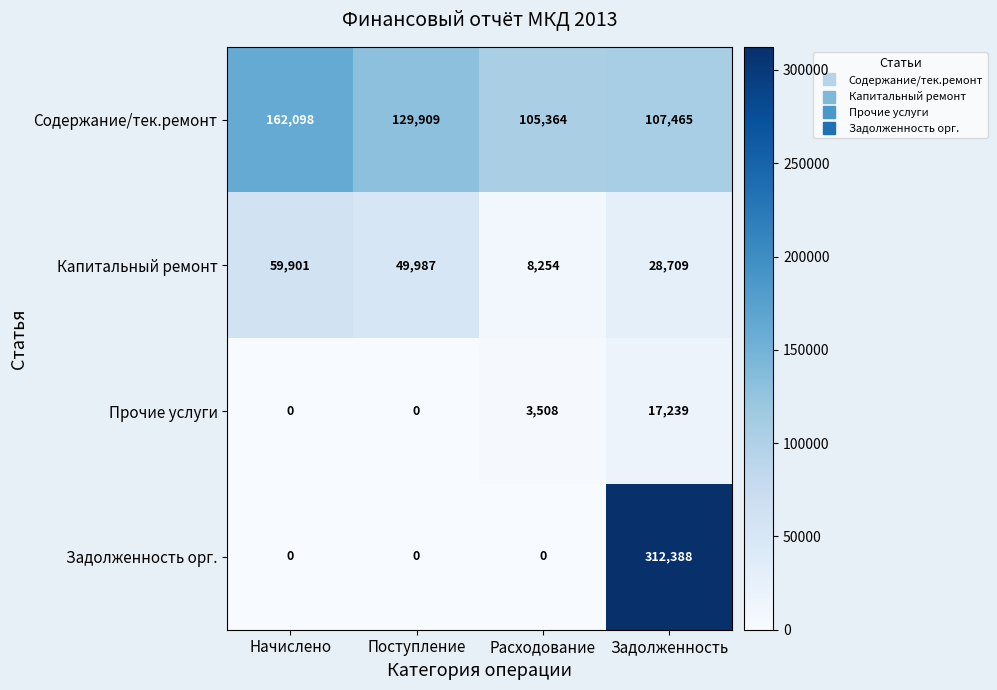

What is the sum of all Содержание/тек.ремонт values?

504836